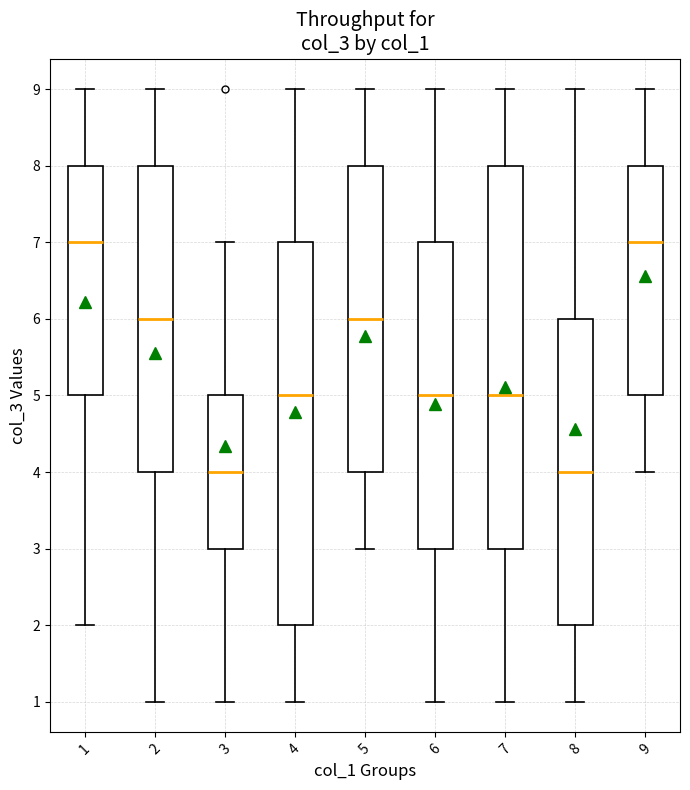

Reading left to right, read every box against the y-axis: the position of its median line, the range the box covers, and the ends of its whiskers. The values are not printed on the chart, so give them approximately, as read against the axis.

1: median 7, box 5 to 8, whiskers 2 to 9
2: median 6, box 4 to 8, whiskers 1 to 9
3: median 4, box 3 to 5, whiskers 1 to 7
4: median 5, box 2 to 7, whiskers 1 to 9
5: median 6, box 4 to 8, whiskers 3 to 9
6: median 5, box 3 to 7, whiskers 1 to 9
7: median 5, box 3 to 8, whiskers 1 to 9
8: median 4, box 2 to 6, whiskers 1 to 9
9: median 7, box 5 to 8, whiskers 4 to 9